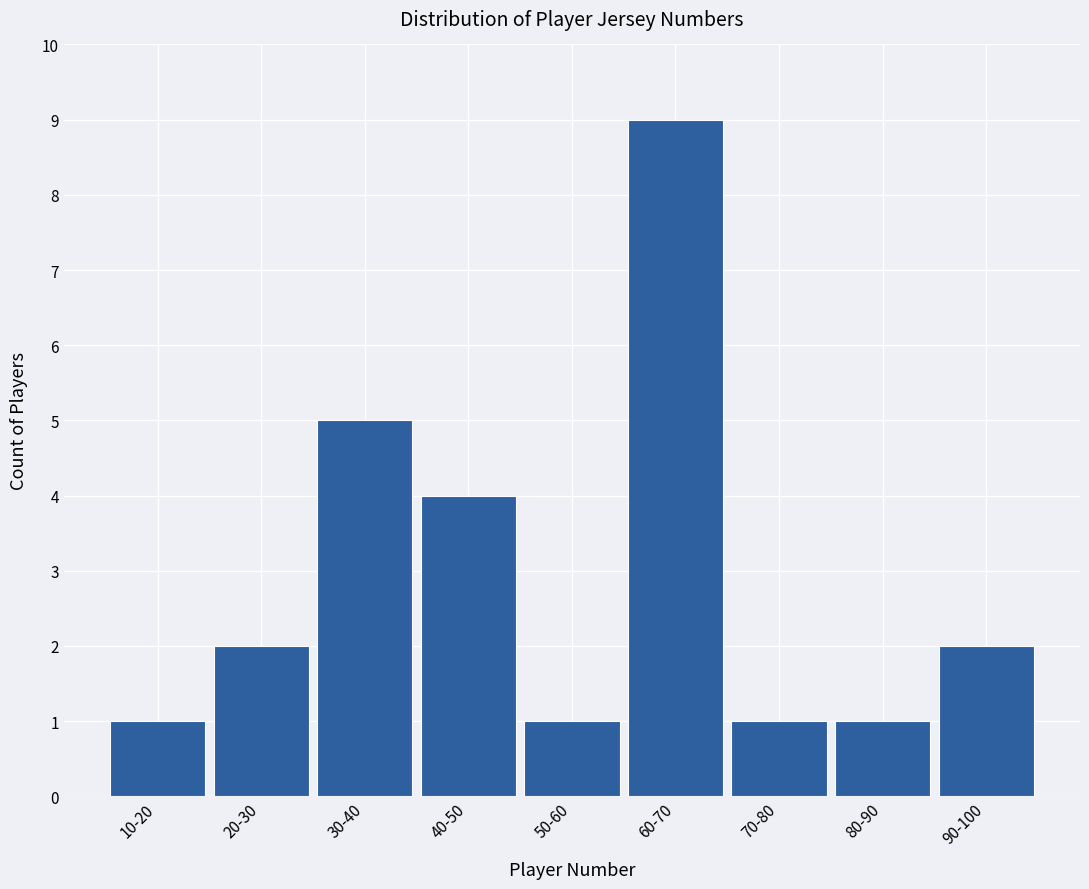

Reading left to right, extract all data points from this chart.

1	2	5	4	1	9	1	1	2